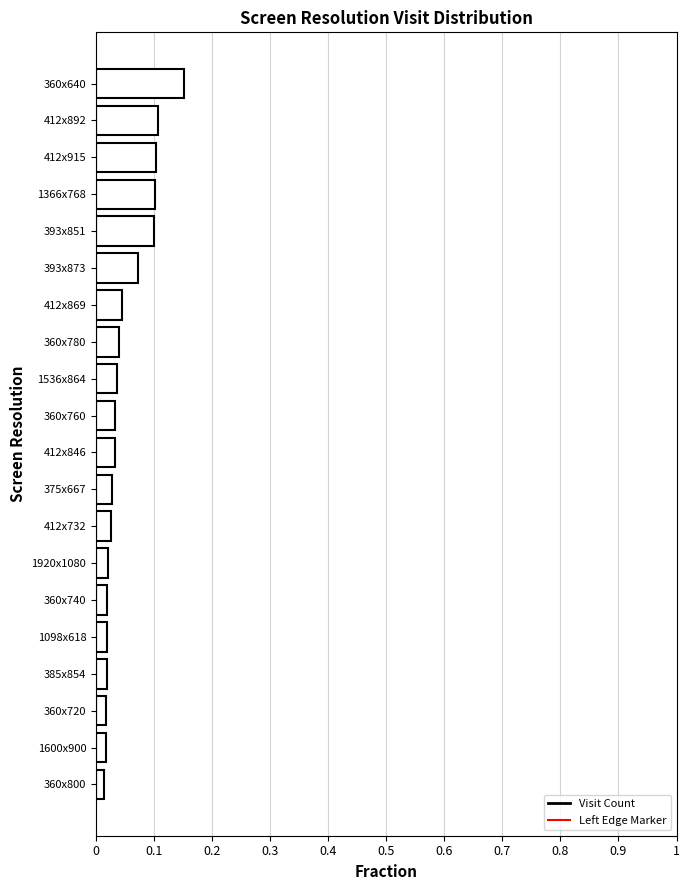

What is the label of the 8th bar from the bottom?

412x732